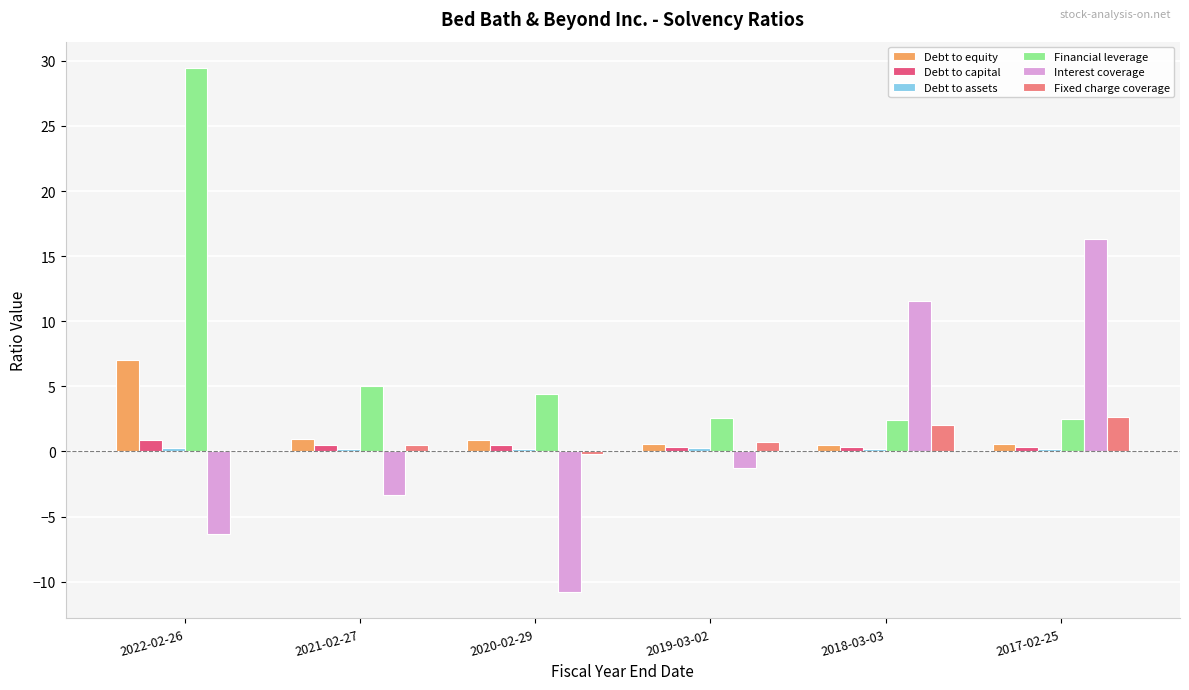

The Financial leverage series shows 2.5 at 2017-02-25. True or false?

True